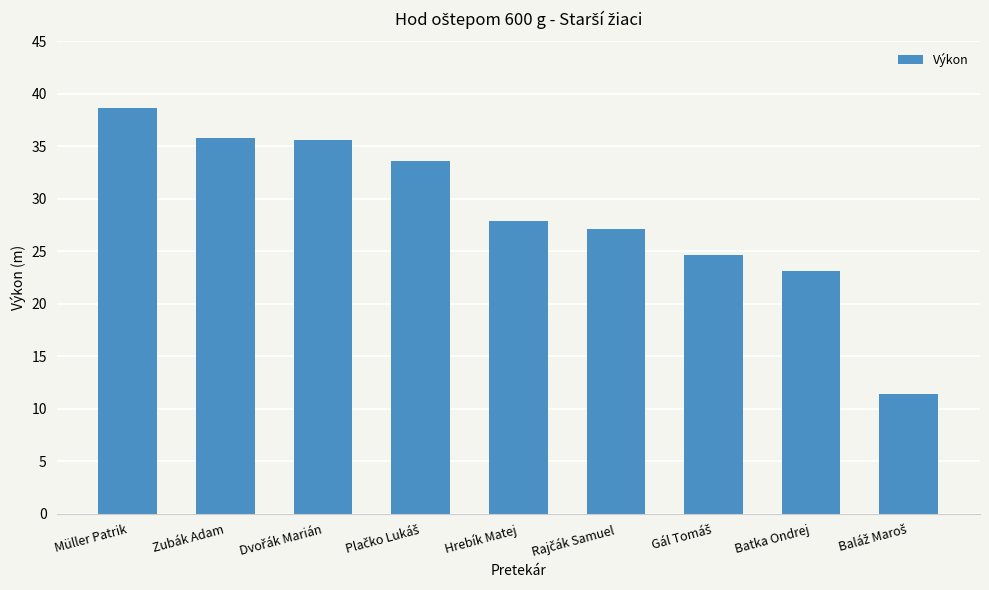

Does the chart contain any negative values?

No